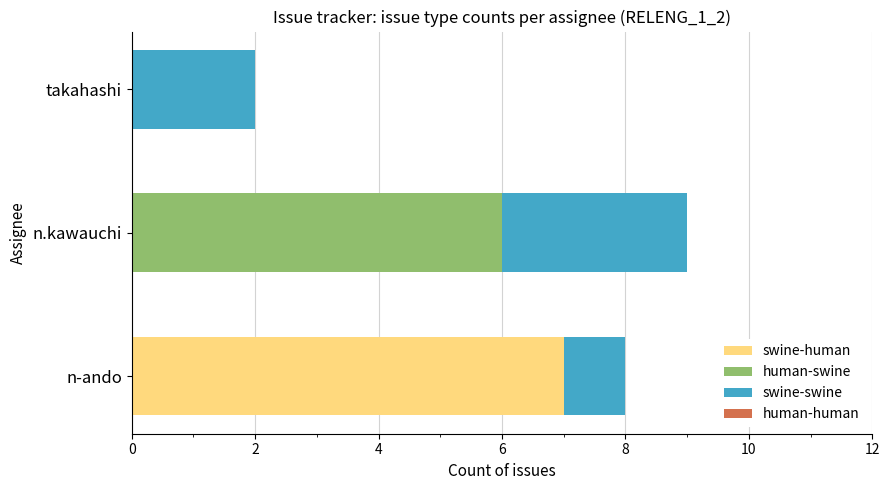

What is the sum of all swine-human values?

7